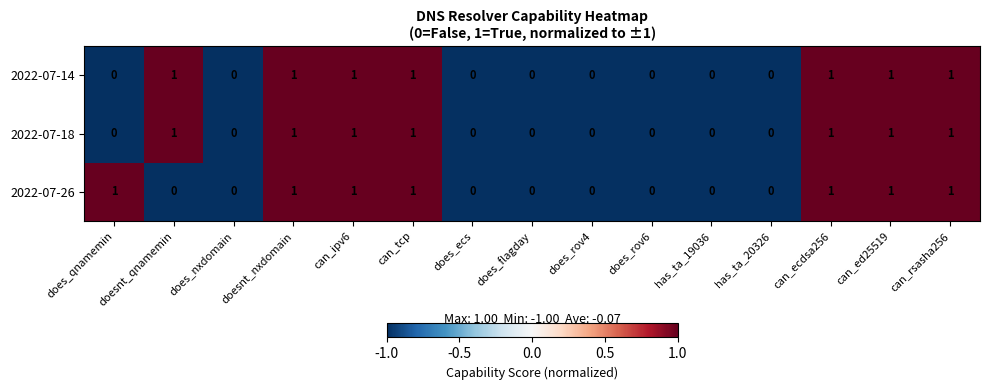

Is it true that 2022-07-14 equals 0 at does_qnamemin?

True